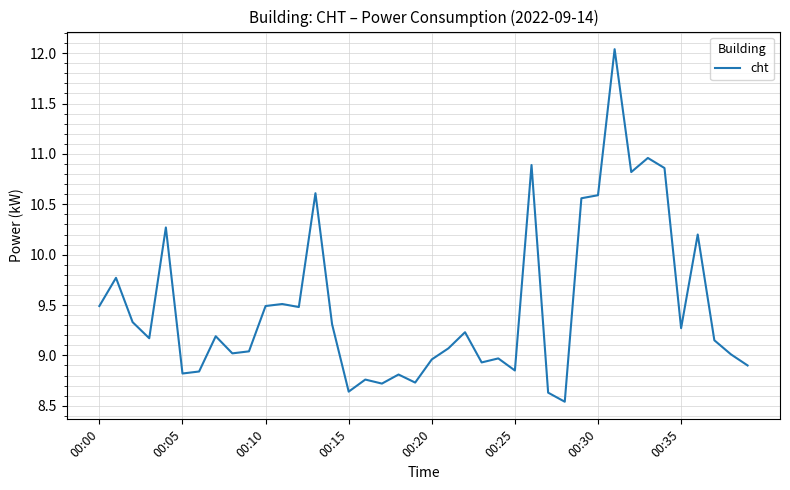

What is the difference between the maximum and minimum values?

3.5